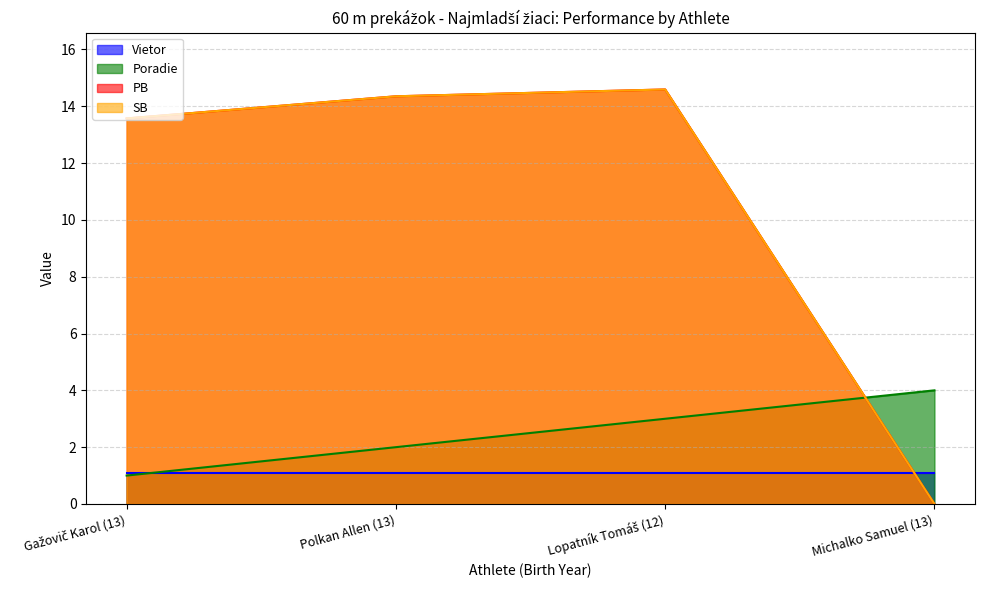

True or false: PB has a value of 13.6 at Gažovič Karol (13).

True